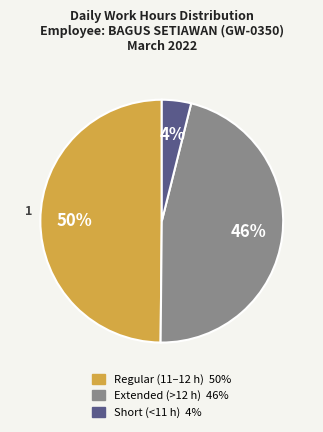

Count the number of slices in the pie.

3